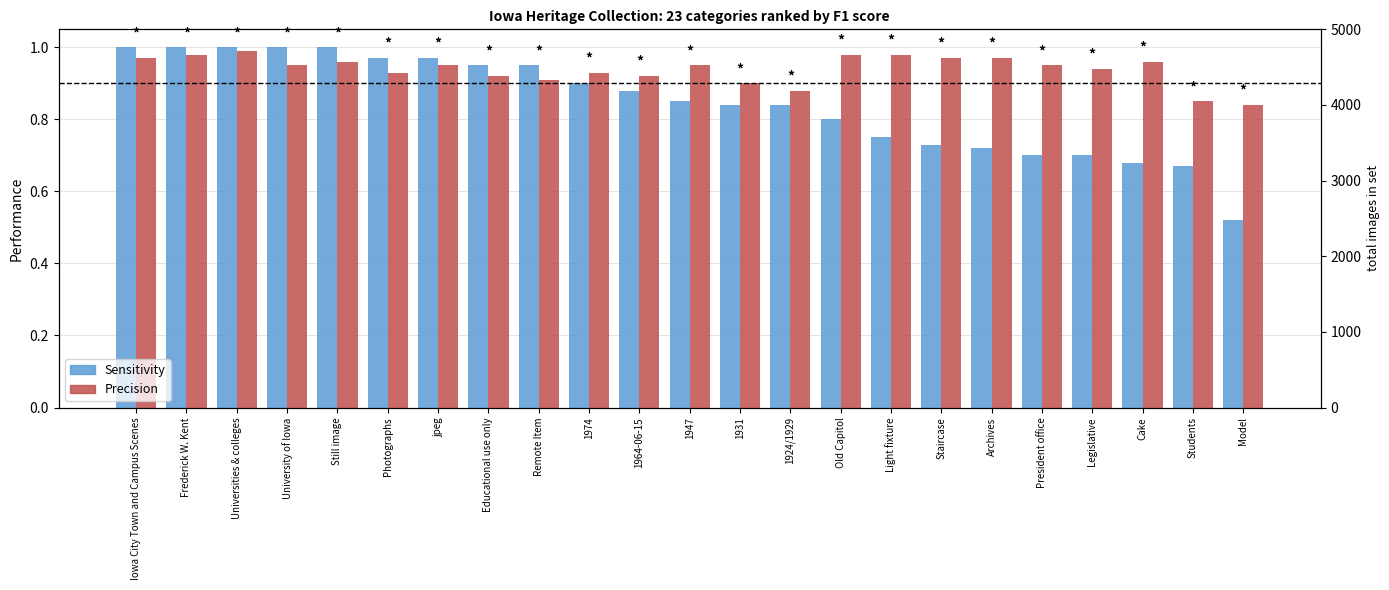

Reading left to right, transcribe all the data shown in this chart.

Sensitivity: Iowa City Town and Campus Scenes=1.0	Frederick W. Kent=1.0	Universities & colleges=1.0	University of Iowa=1.0	Still image=1.0	Photographs=1.0	jpeg=1.0	Educational use only=0.9	Remote Item=0.9	1974=0.9	1964-06-15=0.9	1947=0.8	1931=0.8	1924/1929=0.8	Old Capitol=0.8	Light fixture=0.8	Staircase=0.7	Archives=0.7	President office=0.7	Legislative=0.7	Cake=0.7	Students=0.7	Model=0.5
Precision: Iowa City Town and Campus Scenes=1.0	Frederick W. Kent=1.0	Universities & colleges=1.0	University of Iowa=0.9	Still image=1.0	Photographs=0.9	jpeg=0.9	Educational use only=0.9	Remote Item=0.9	1974=0.9	1964-06-15=0.9	1947=0.9	1931=0.9	1924/1929=0.9	Old Capitol=1.0	Light fixture=1.0	Staircase=1.0	Archives=1.0	President office=0.9	Legislative=0.9	Cake=1.0	Students=0.8	Model=0.8